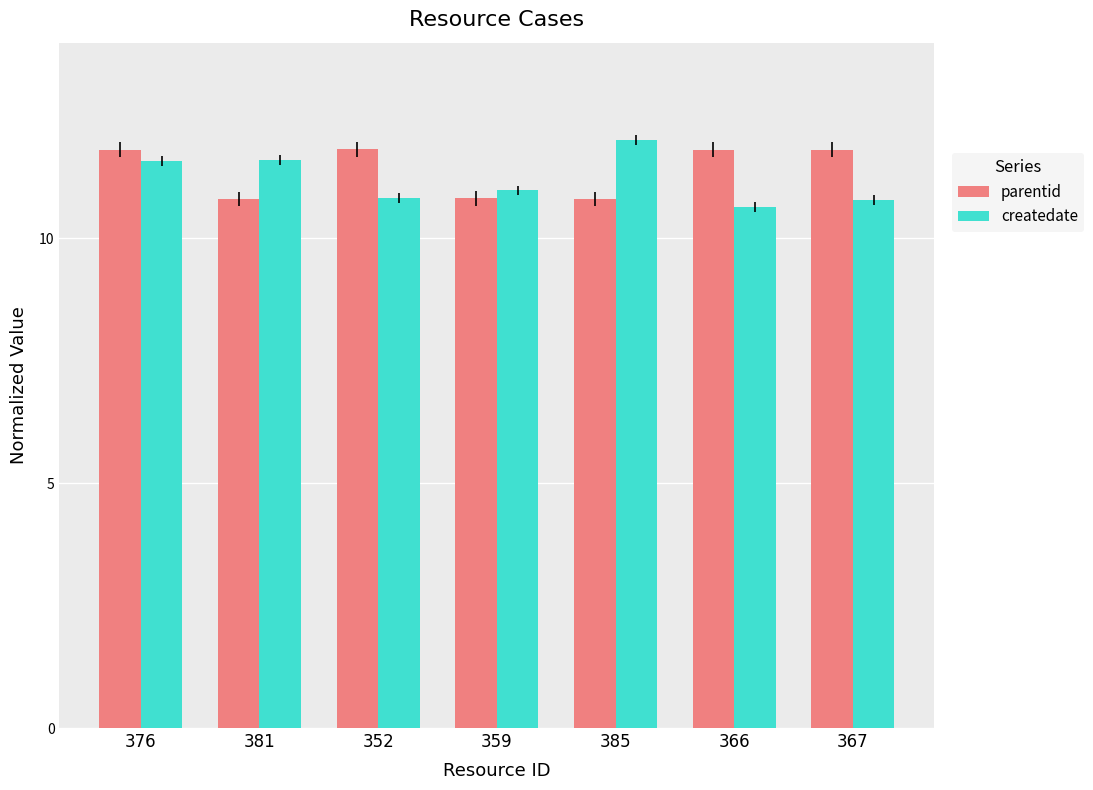

Which category has the lowest value across all series?

366